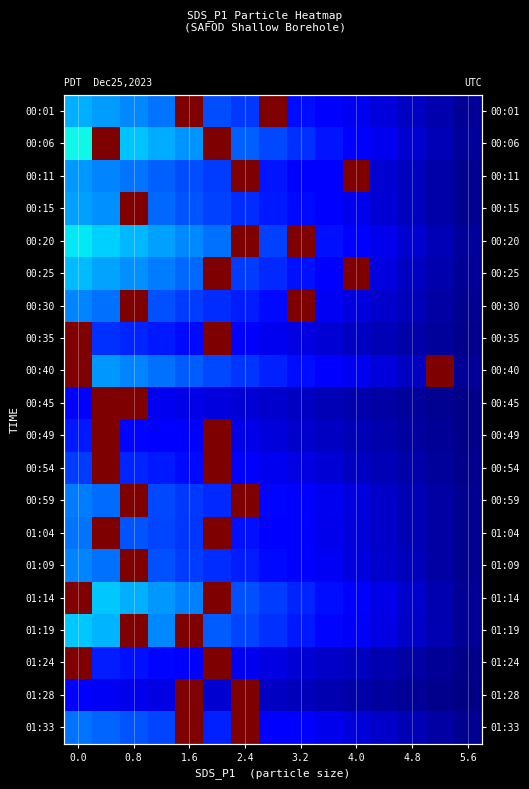

The 01:33 series shows 0.0 at 5.6. True or false?

True